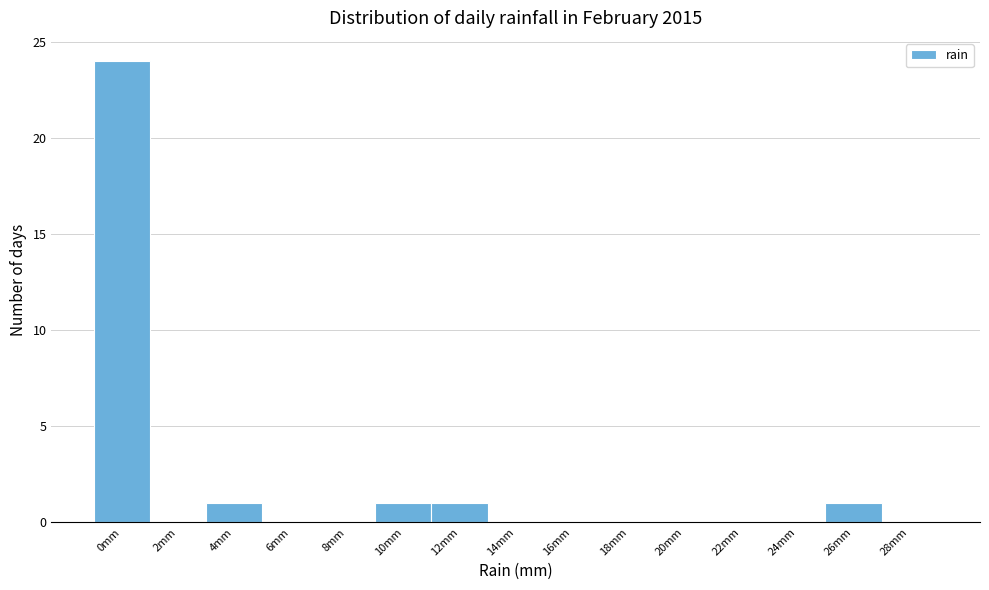

Reading left to right, what are all the values shown in this chart?

0mm=24	2mm=0	4mm=1	6mm=0	8mm=0	10mm=1	12mm=1	14mm=0	16mm=0	18mm=0	20mm=0	22mm=0	24mm=0	26mm=1	28mm=0